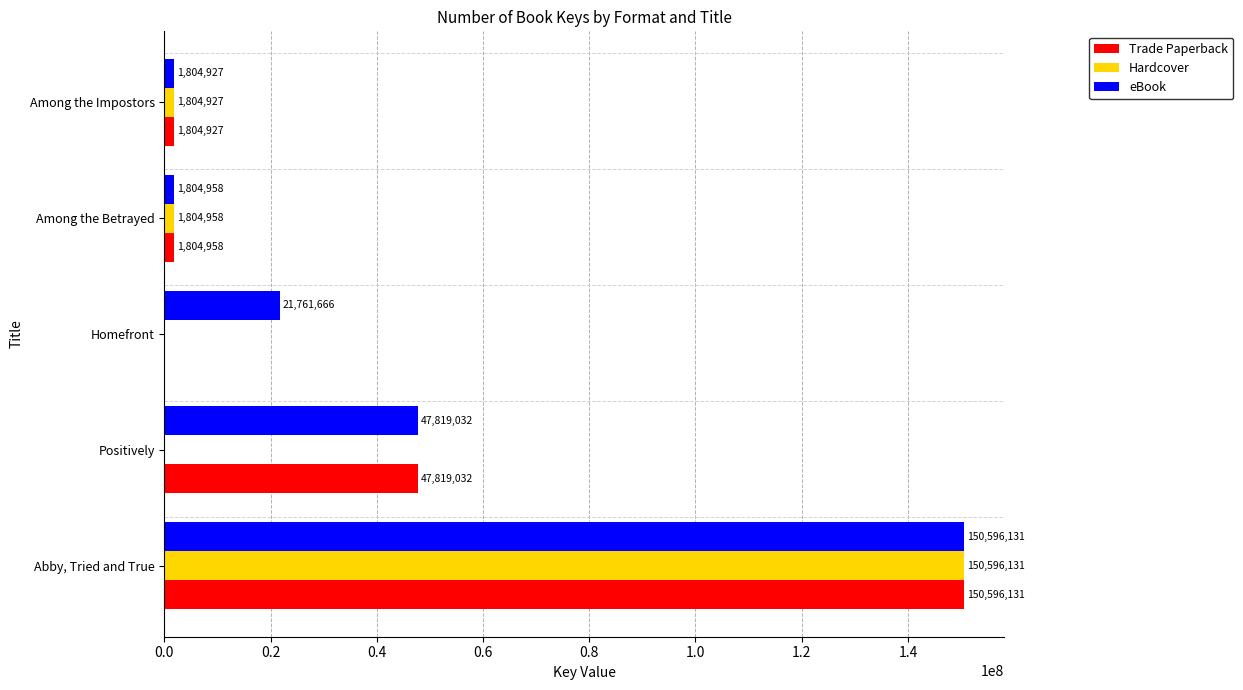

What are all the series names shown in the legend?

Trade Paperback, Hardcover, eBook